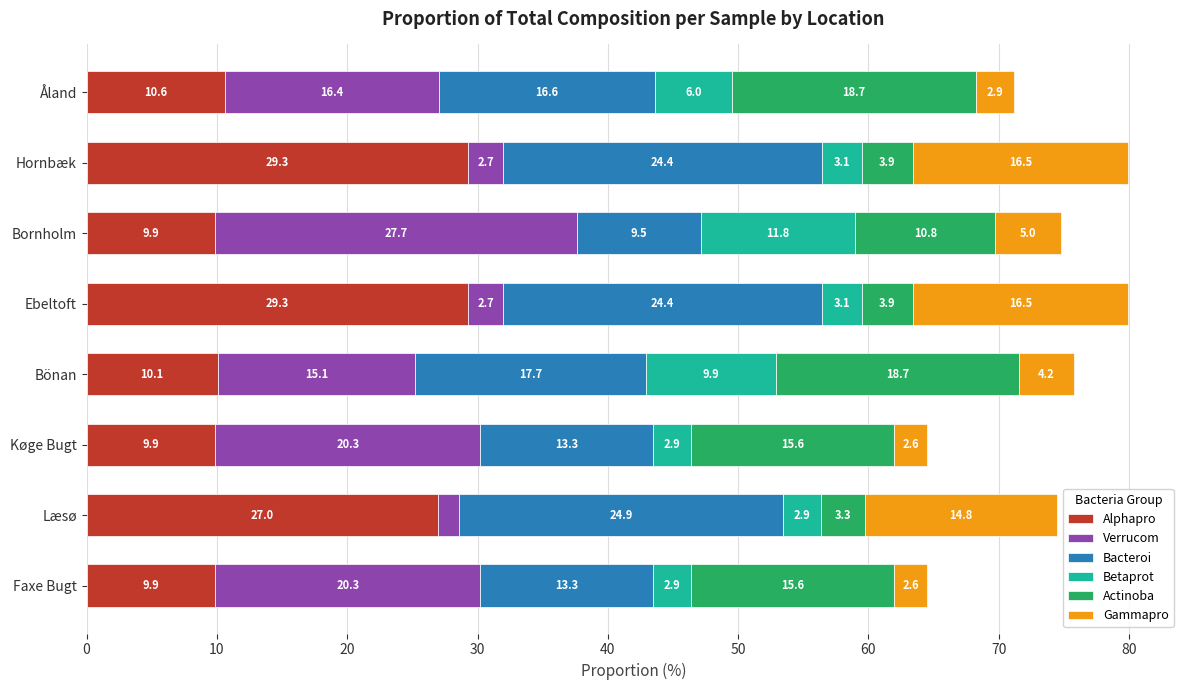

What is the highest value of the Alphapro series?

29.3